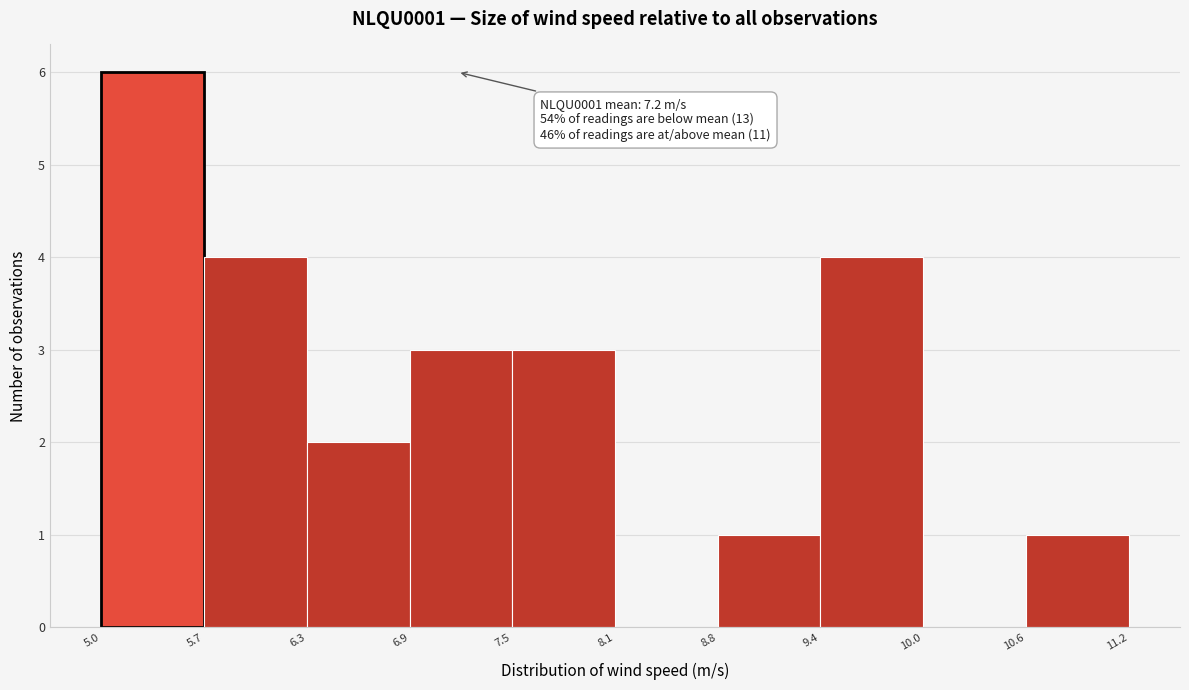

Which range on the x-axis has the tallest bar?

5.0 to 5.7